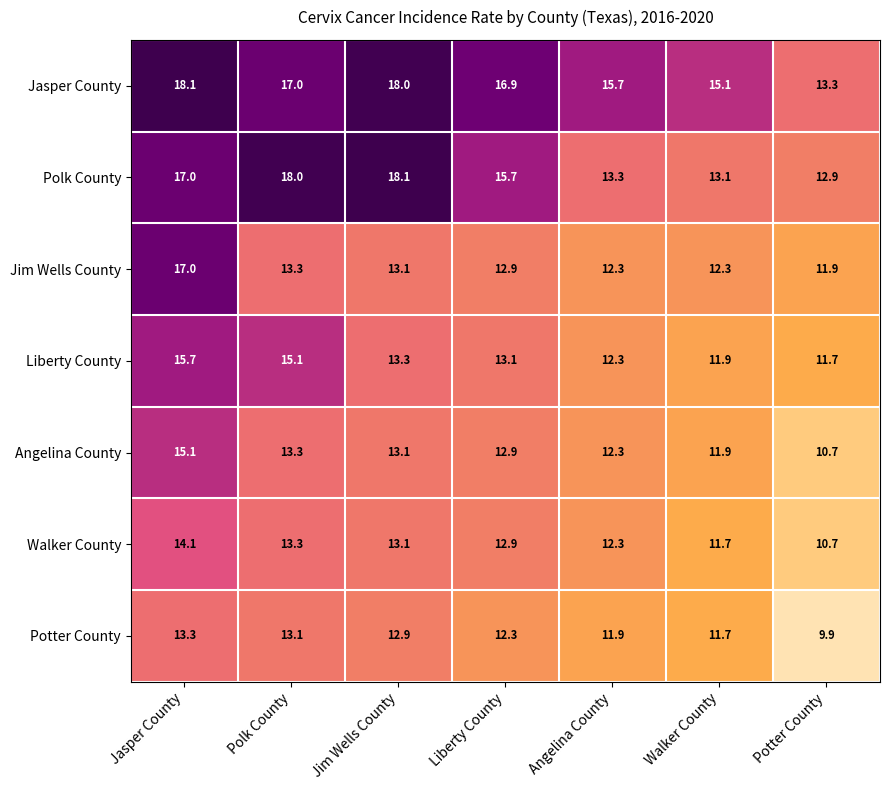

Is it true that Jasper County equals 13.3 at Potter County?

True